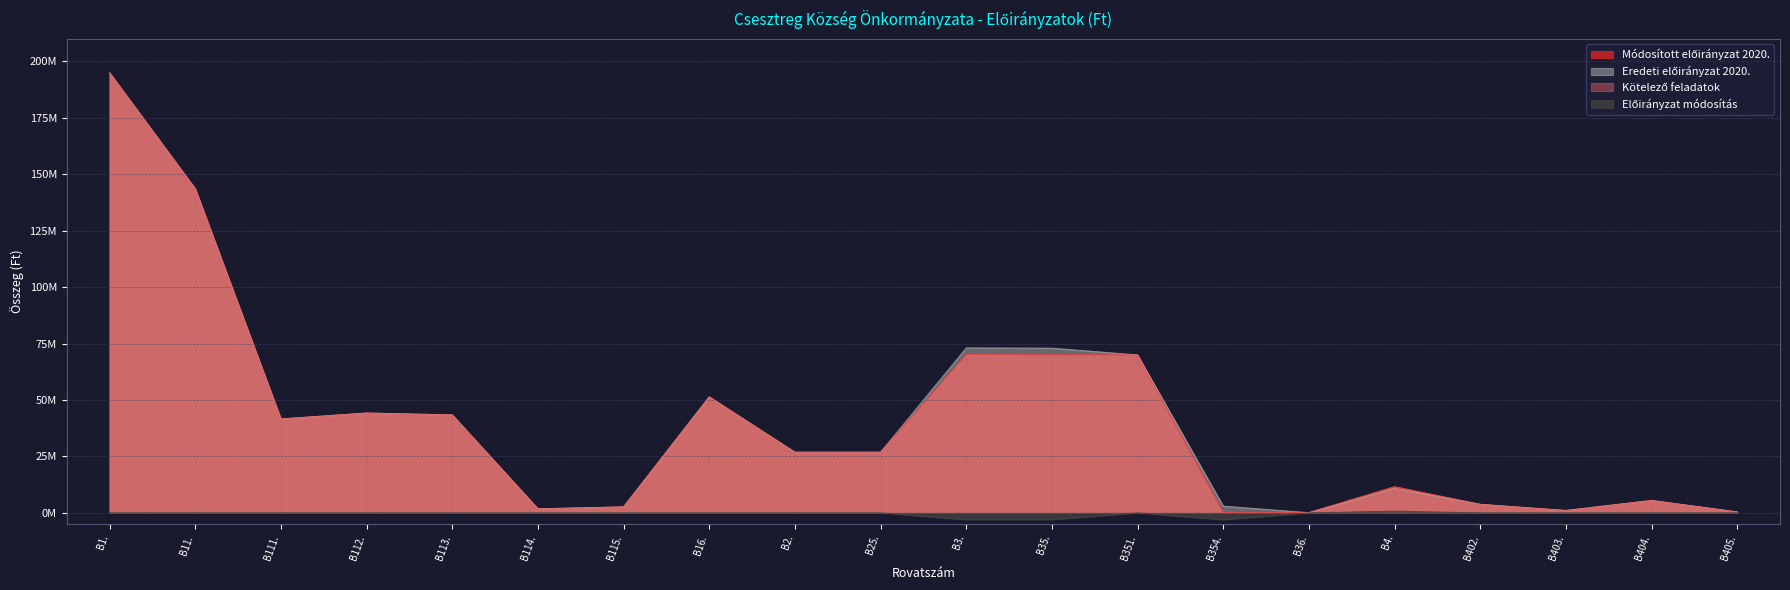

True or false: Módosított előirányzat 2020. has a value of 143592032 at B11..

True